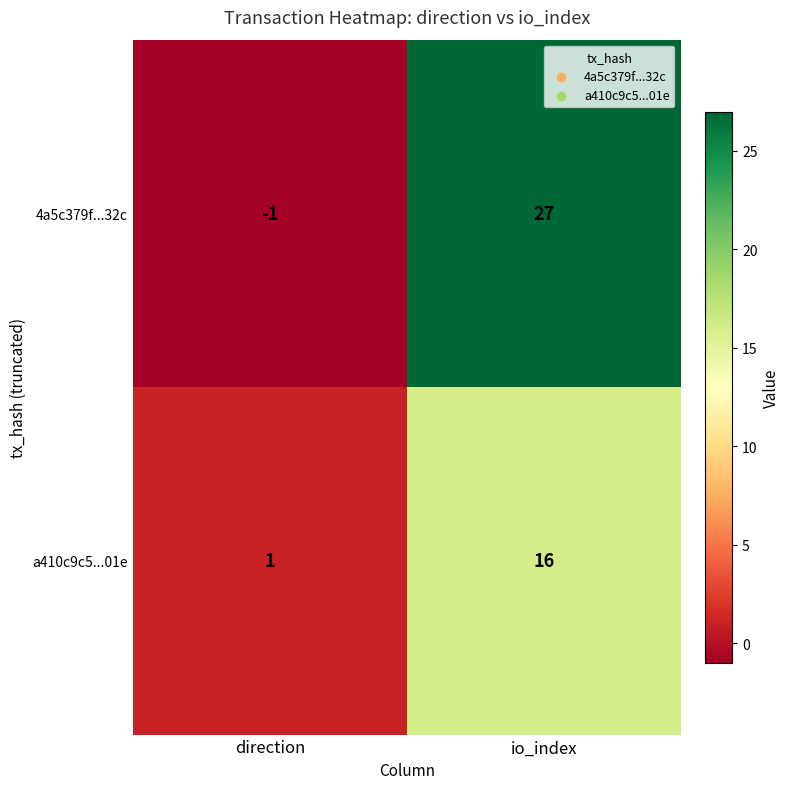

True or false: a410c9c5...01e has a value of 16 at io_index.

True